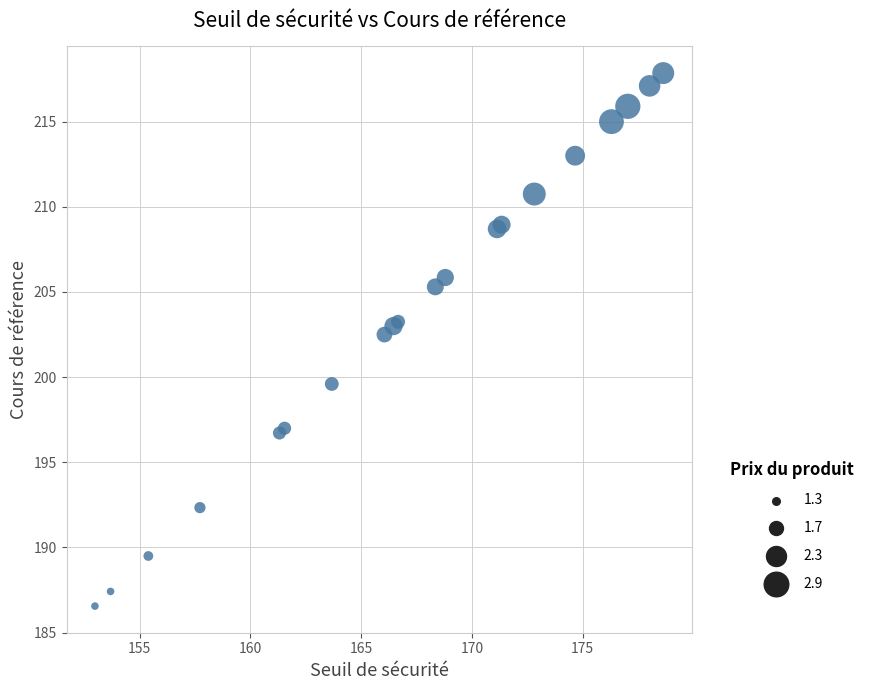

What Y value in the scatter plot is closest to 202?

202.5